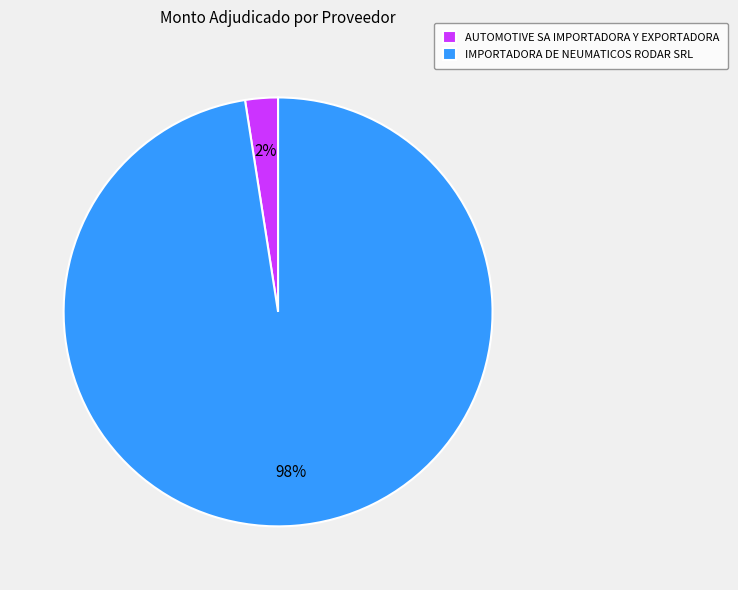

Is the sum of AUTOMOTIVE SA IMPORTADORA Y EXPORTADORA and IMPORTADORA DE NEUMATICOS RODAR SRL greater than half?

Yes